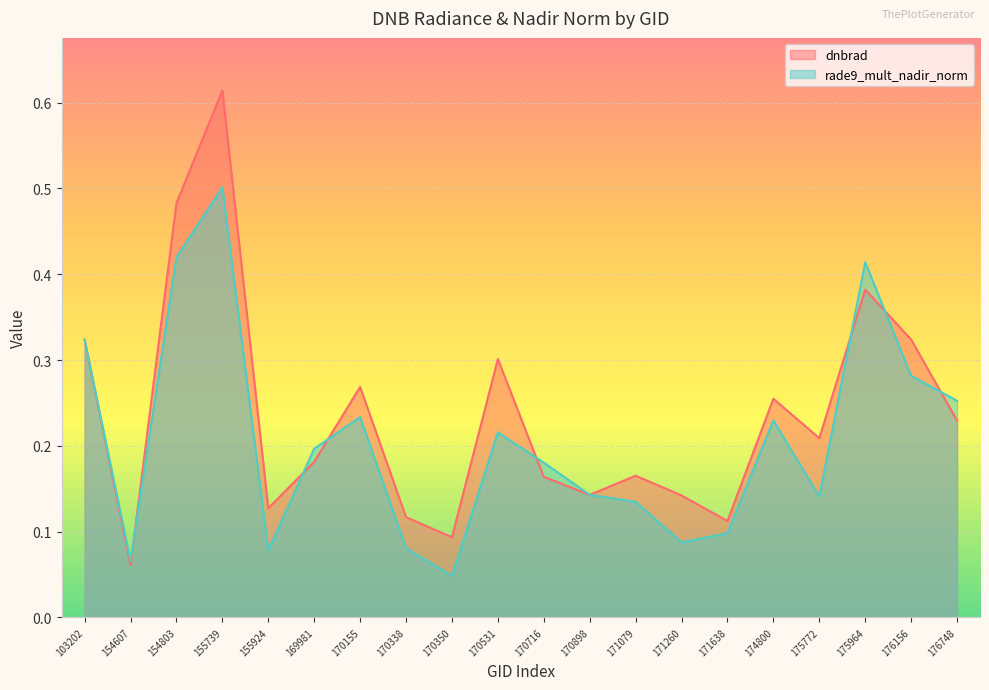

What is the sum of all dnbrad values?

4.7